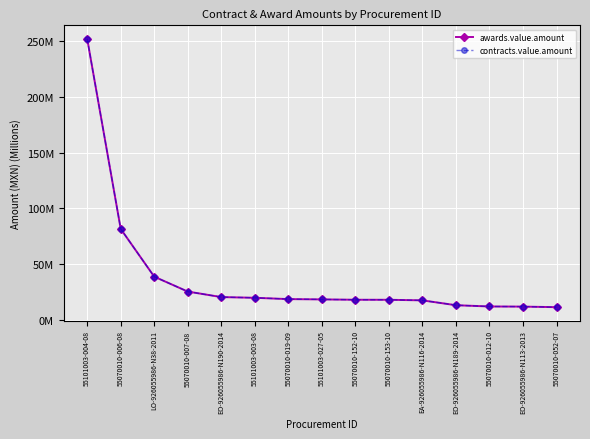

Is this an area chart (filled region under the line)?

No